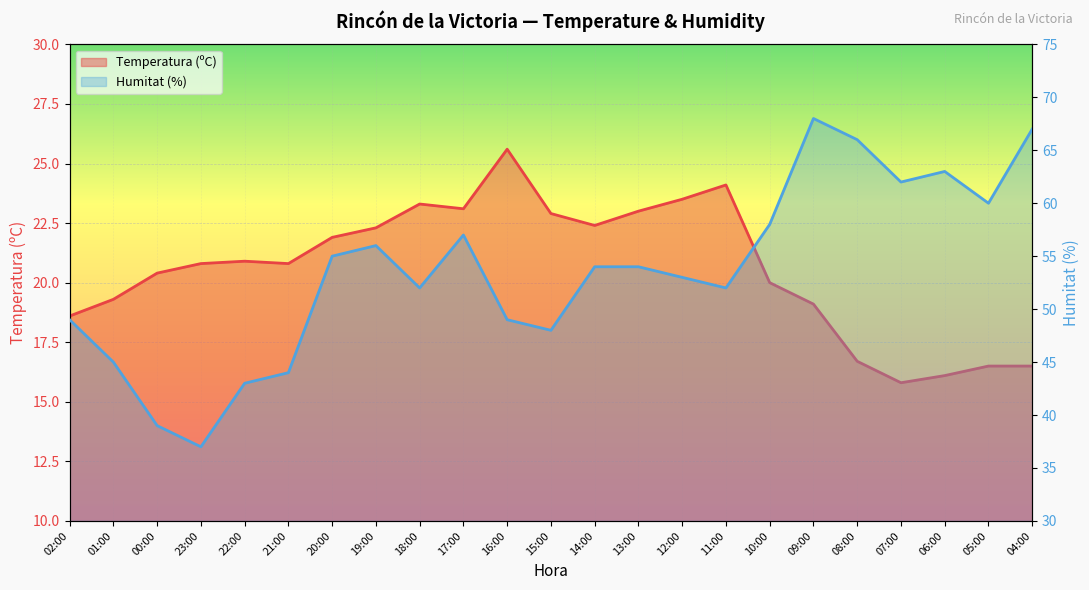

Which series has the largest total across all categories?

Humitat (%)